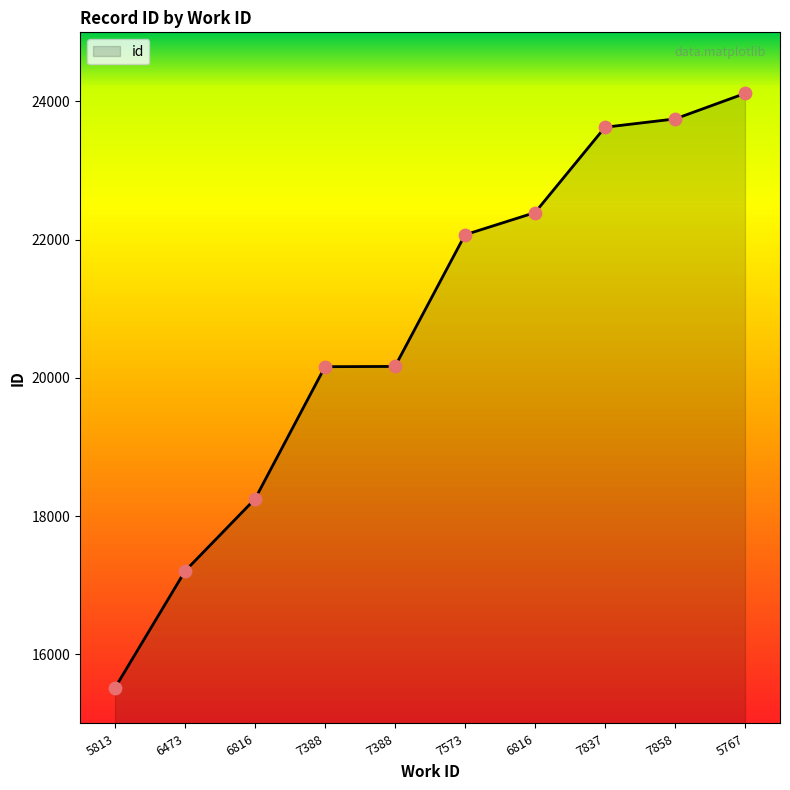

Between 5767 and 7837, which is larger?

5767